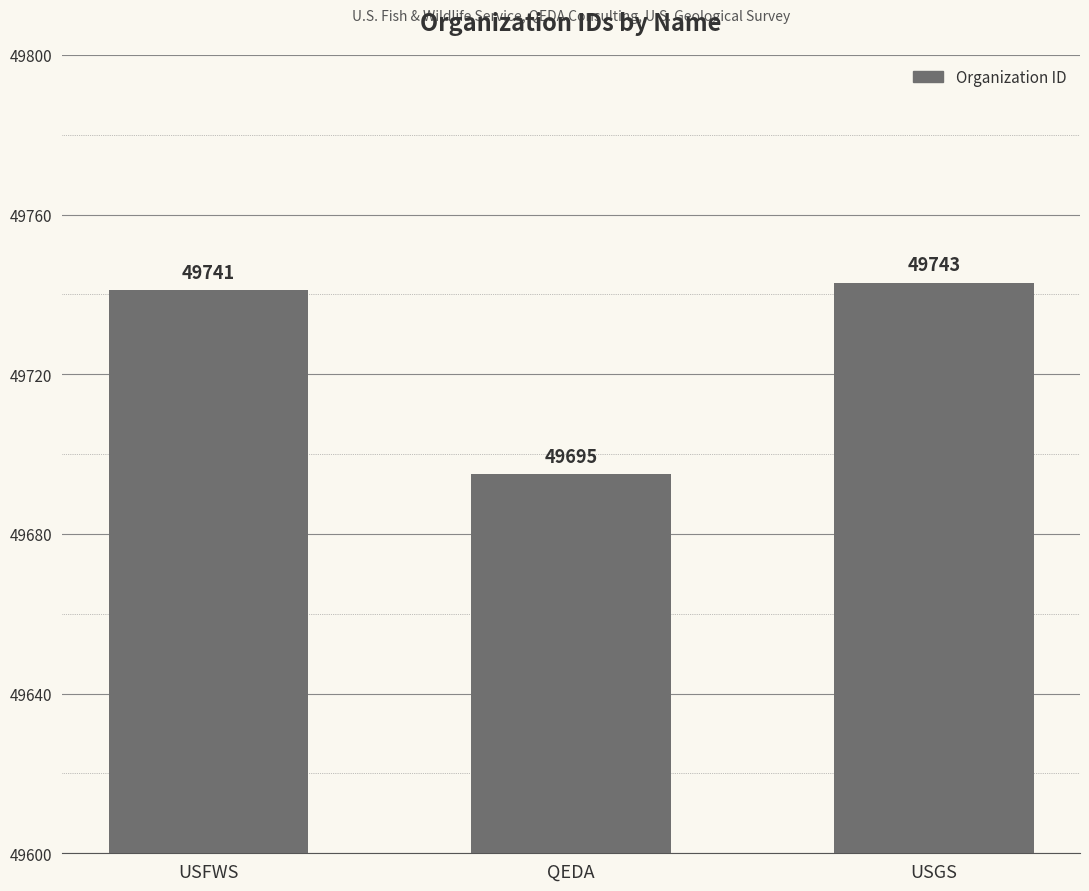

Does the chart contain any negative values?

No